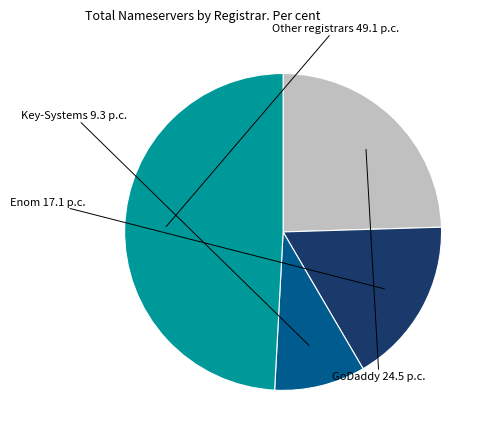

Is Key-Systems the majority of the pie?

No